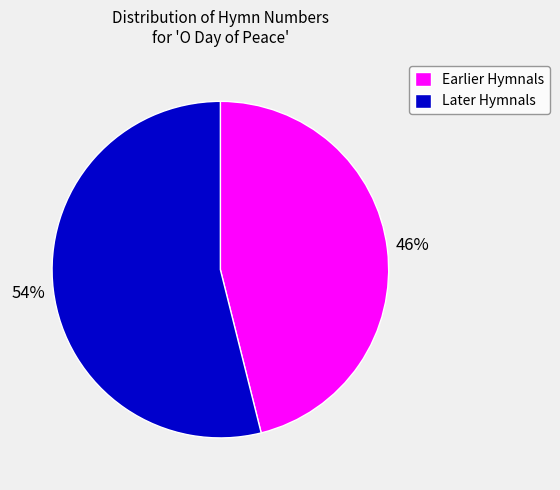

Which has a higher value, Later Hymnals or Earlier Hymnals?

Later Hymnals